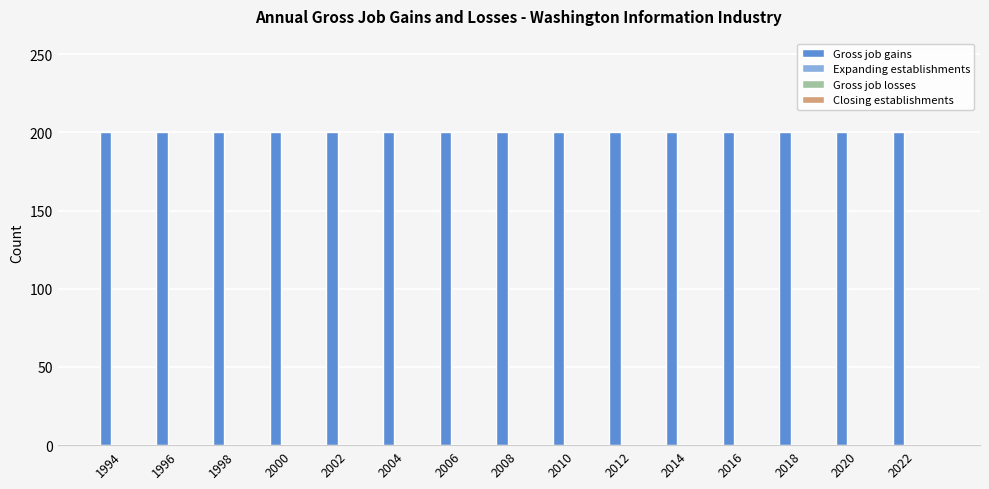

What is the total value across all series at 2006?

200